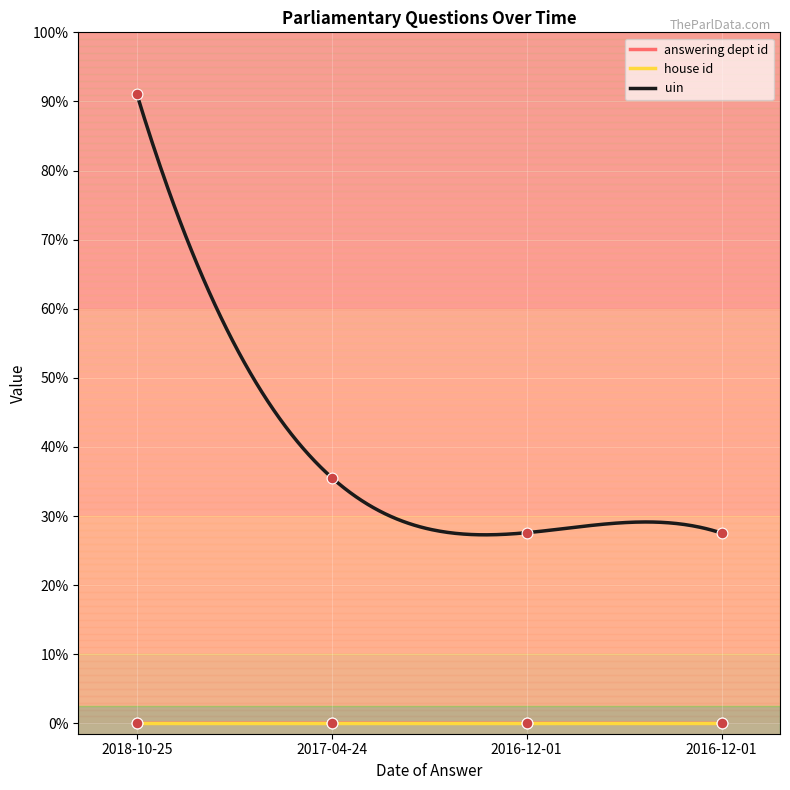

Which series has the largest Y range (max minus min)?

uin